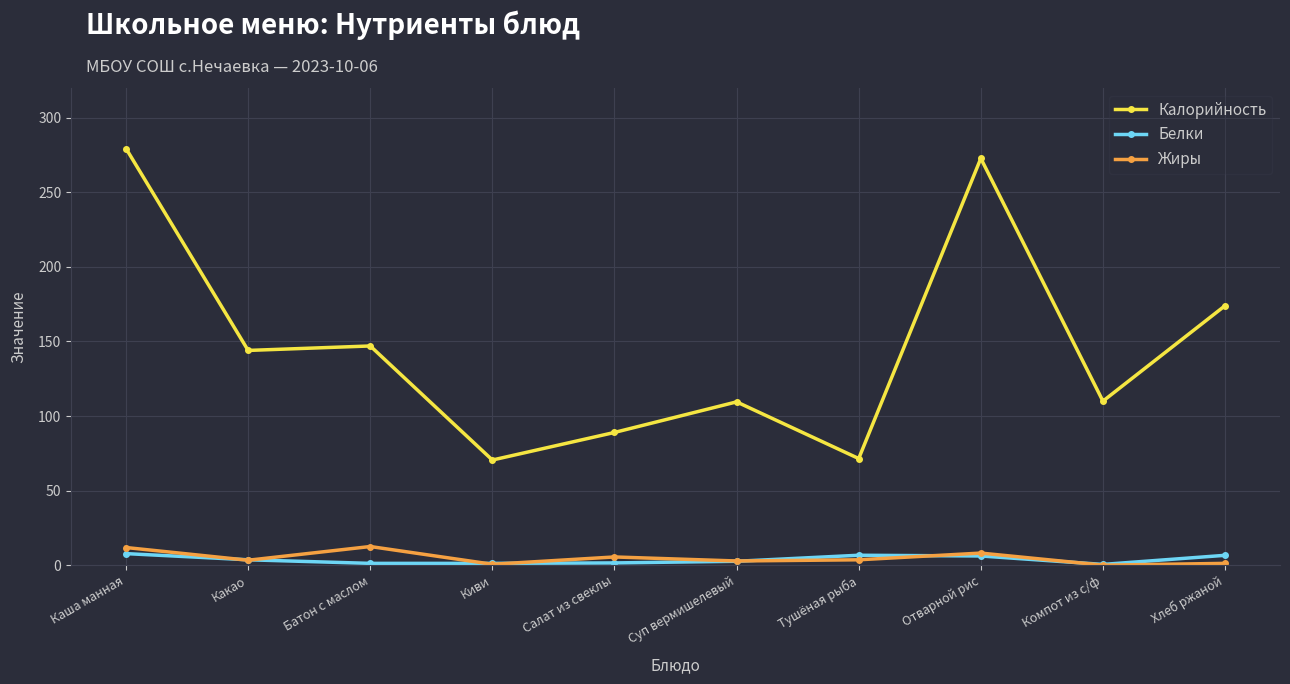

The value of Калорийность at Компот из с/ф is 110.0. True or false?

True